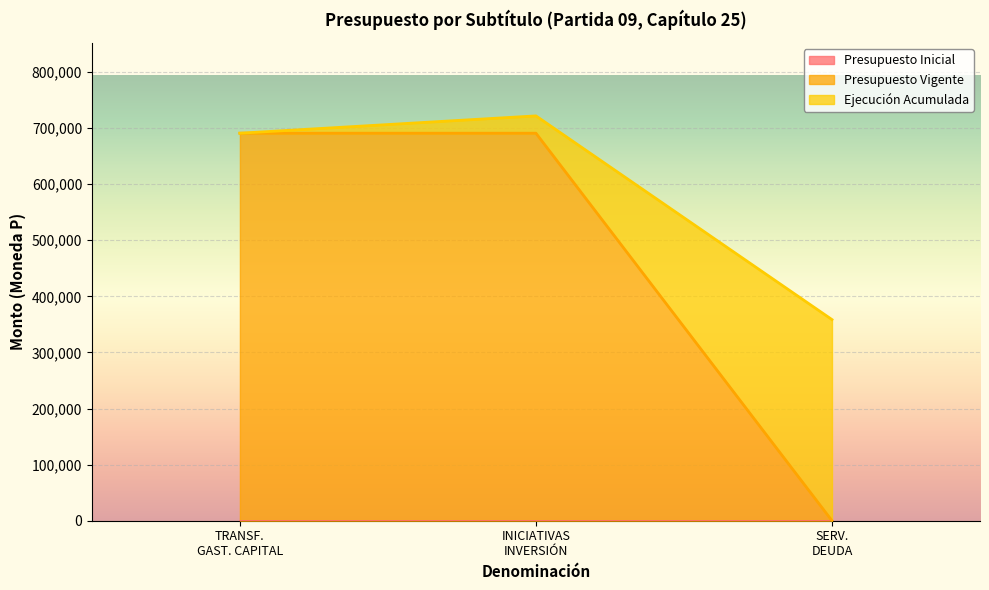

What position from the right is SERV. DEUDA?

1